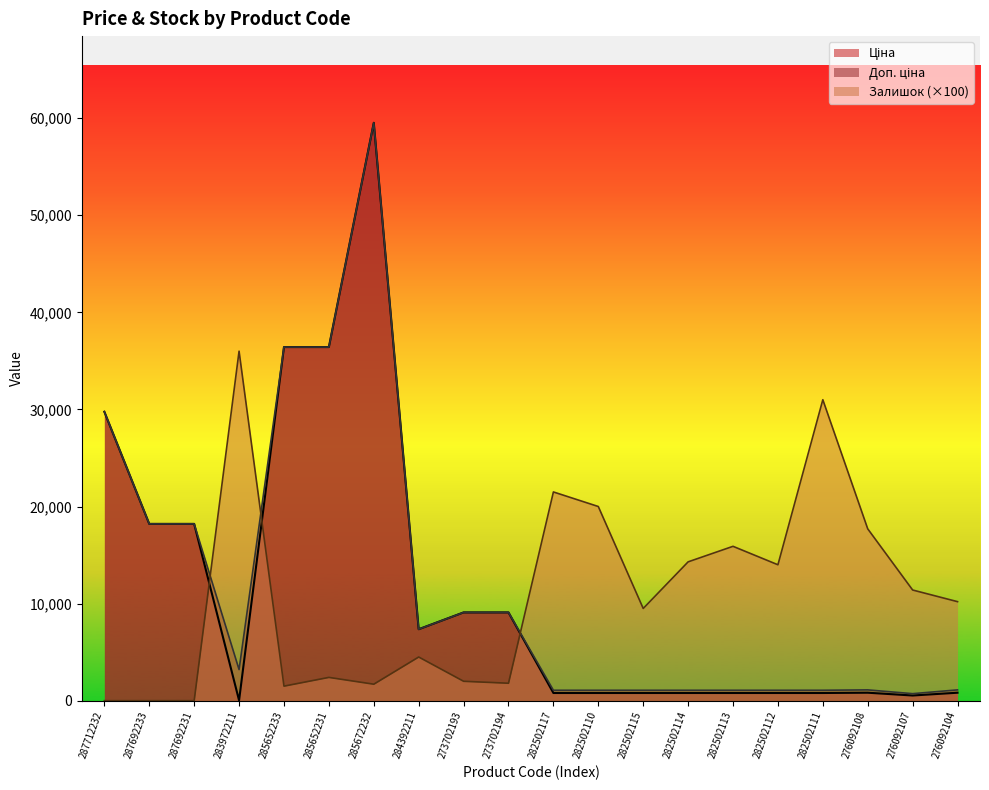

In Ціна, how many points are lower than both neighbors (excluding endpoints)?

3